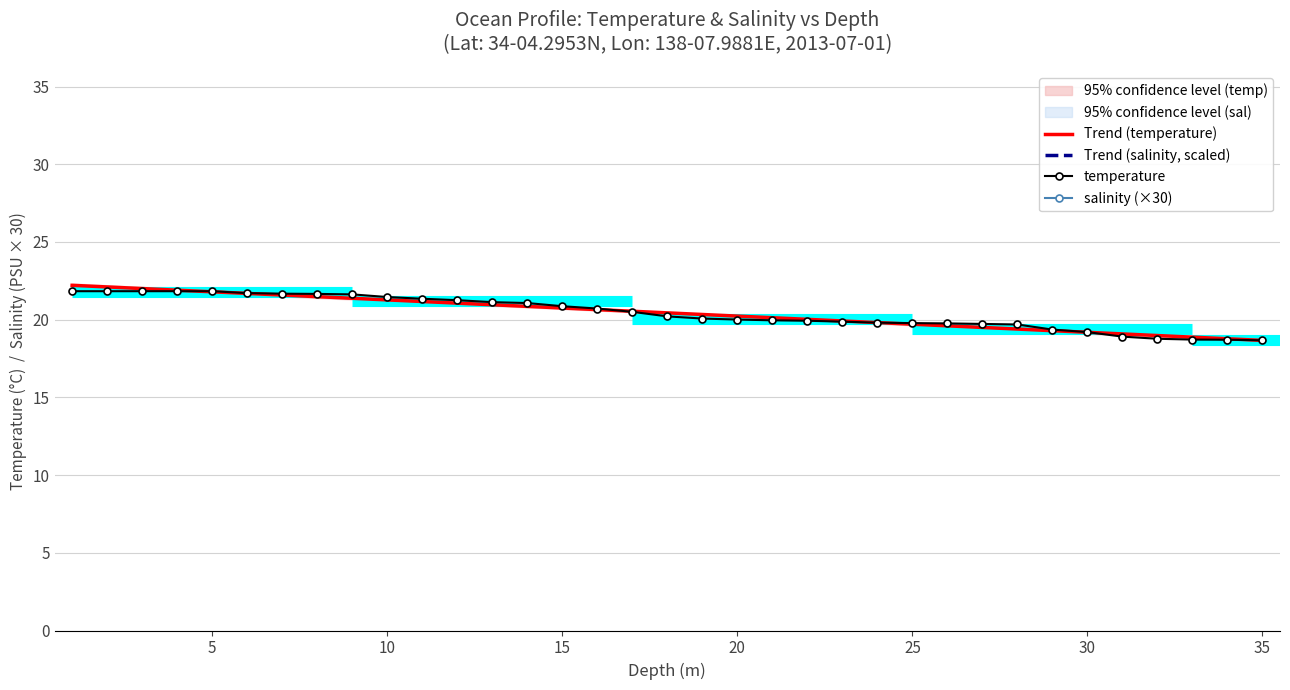

What is the lowest value of the temperature series?

18.7